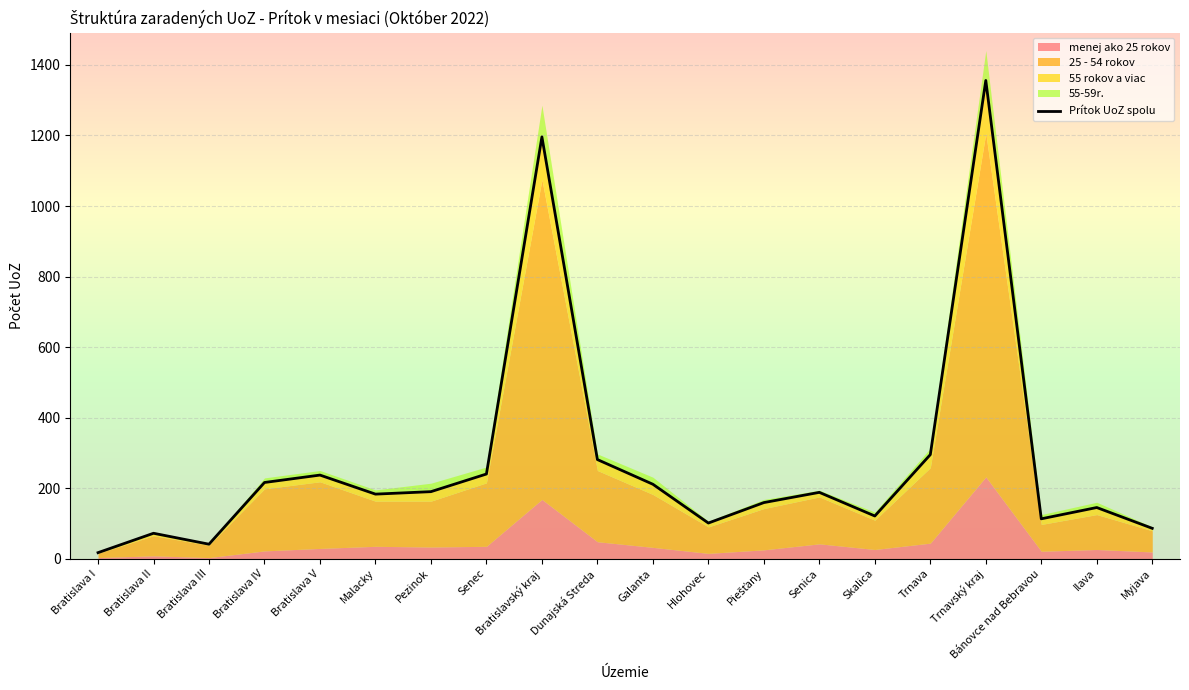

The value at Dunajská Streda is 281. True or false?

True